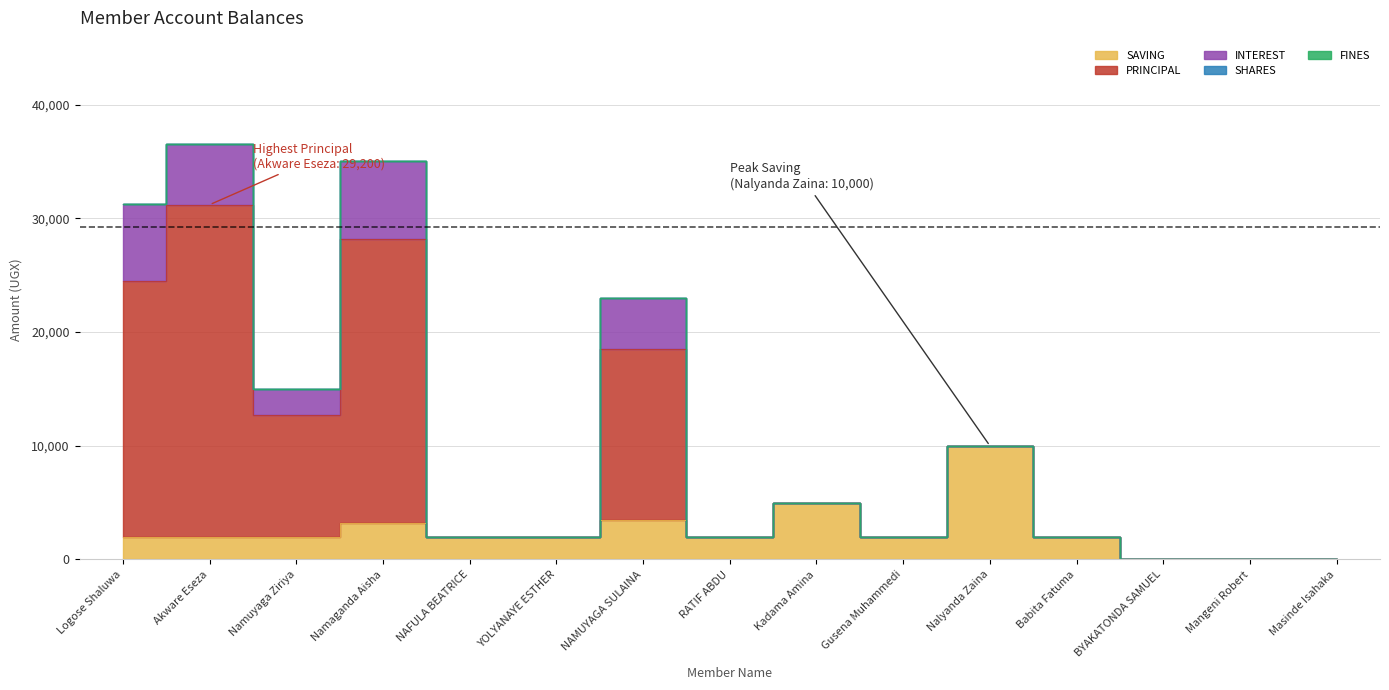

What are all the series names shown in the legend?

SAVING, PRINCIPAL, INTEREST, SHARES, FINES